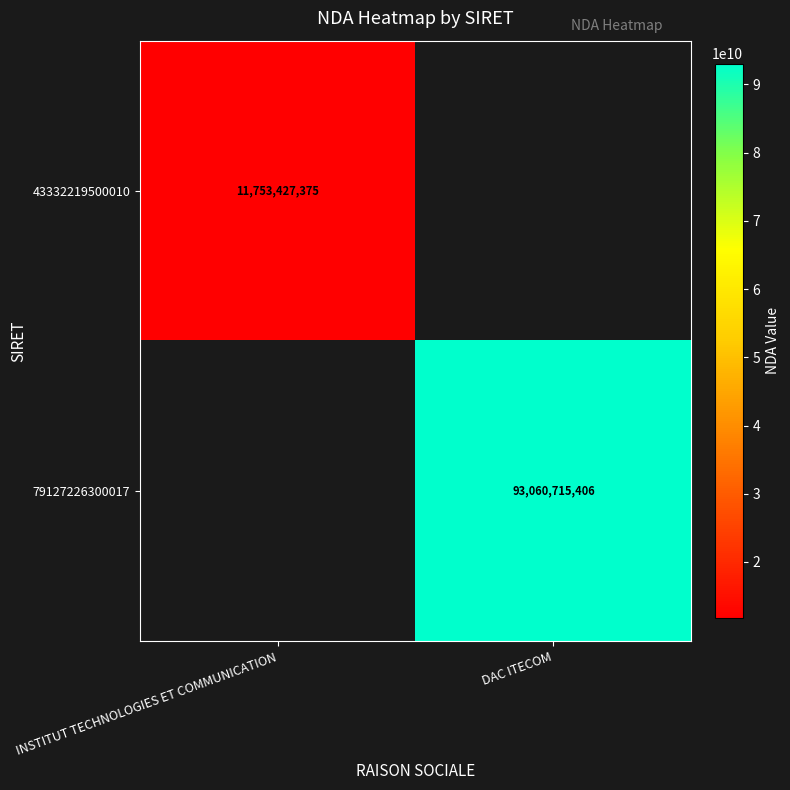

Count the number of data series in this chart.

2